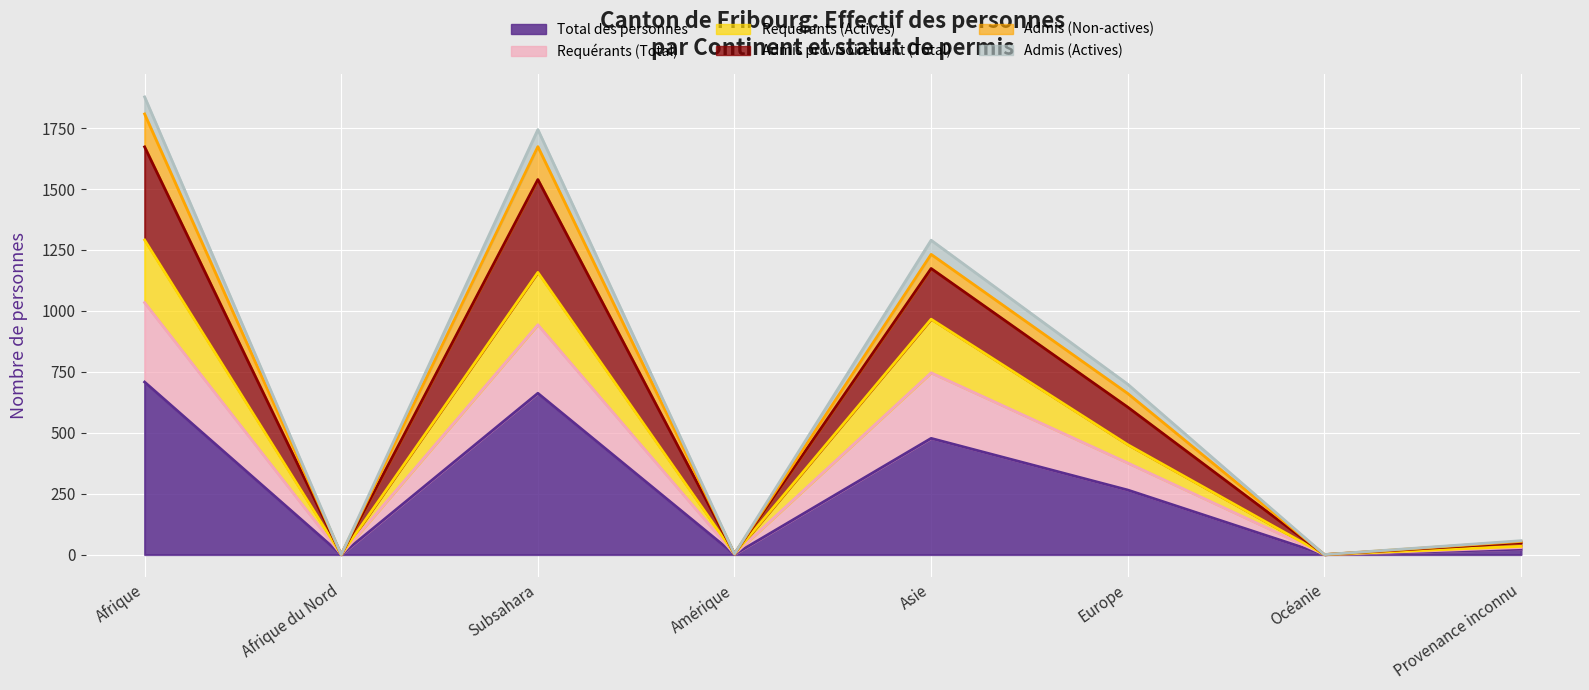

True or false: Admis (Actives) and Admis provisoirement (Total) cross at least once.

False